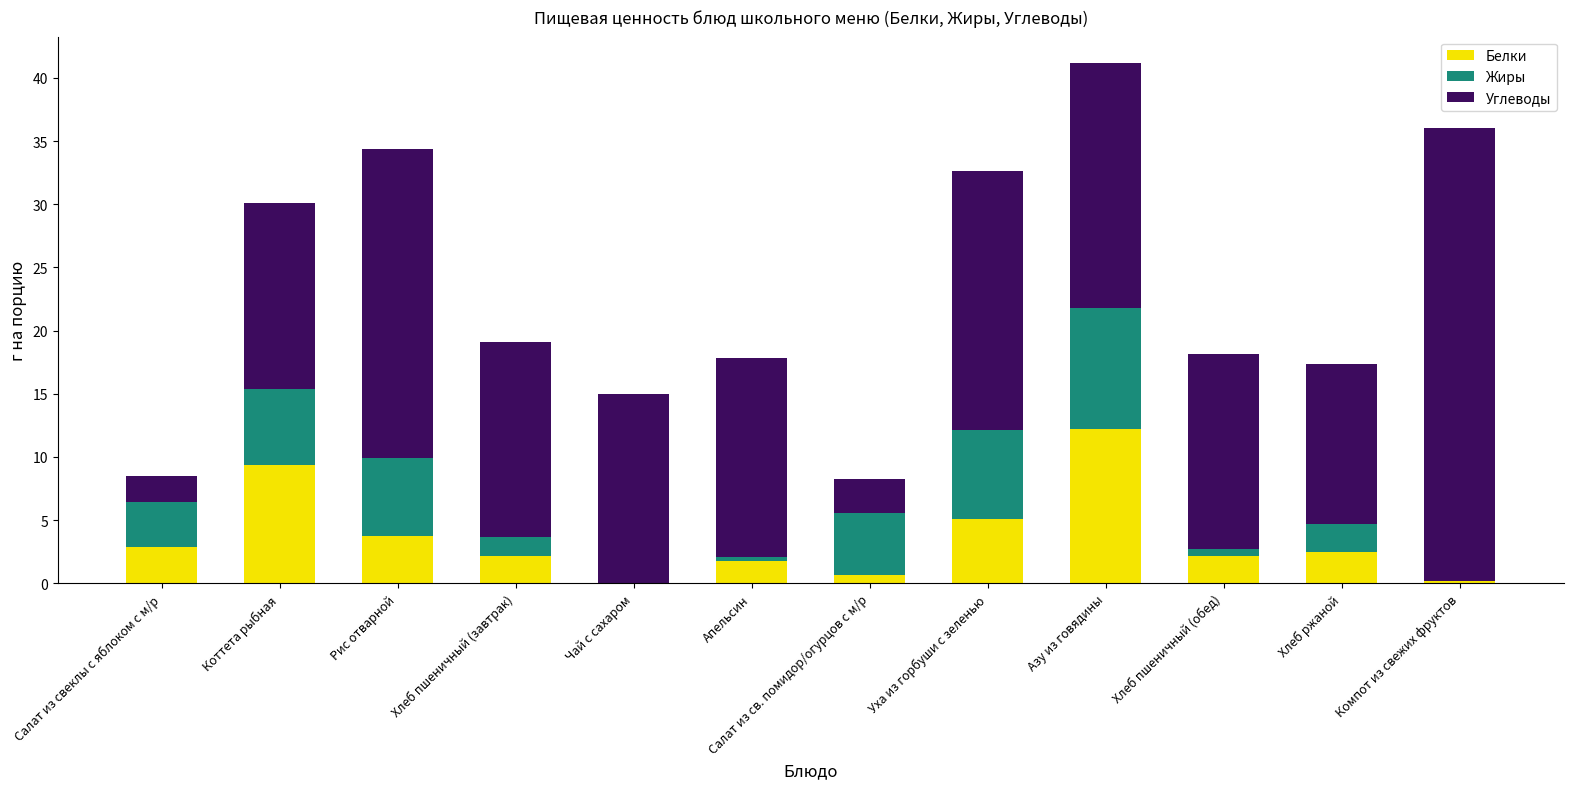

The value of Белки at Чай с сахаром is 0.0. True or false?

True